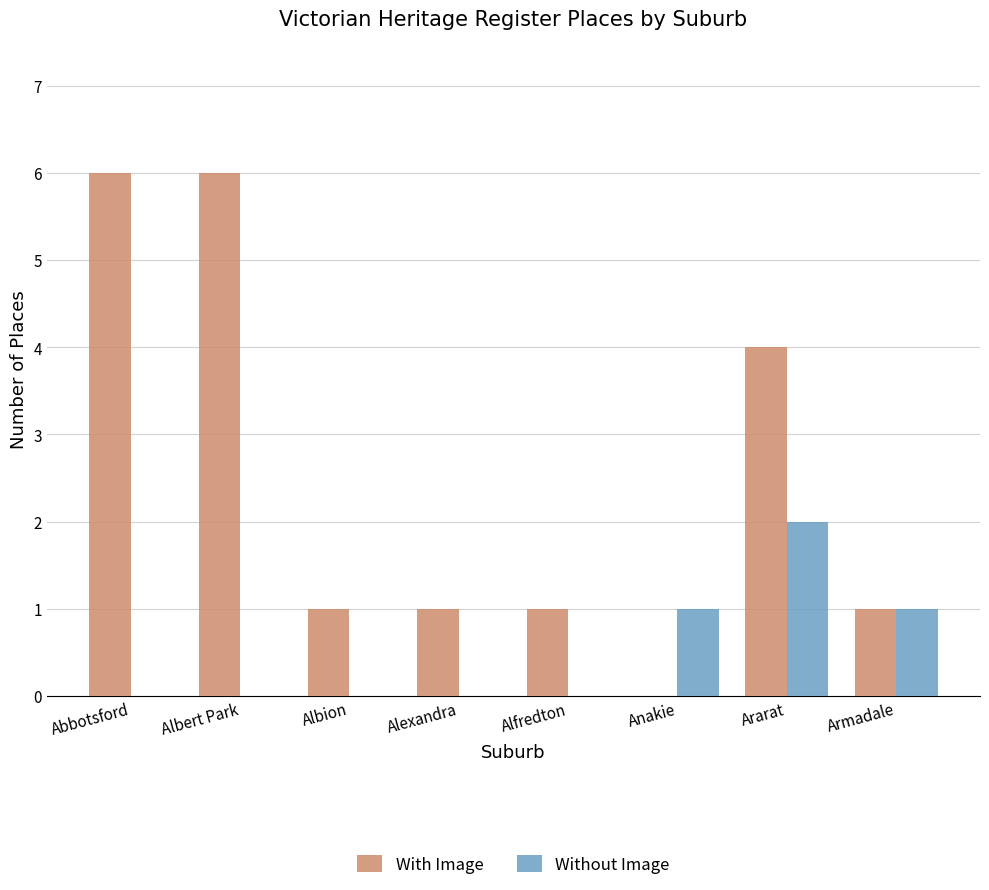

Count the Without Image values in the range 0 to 1.

7